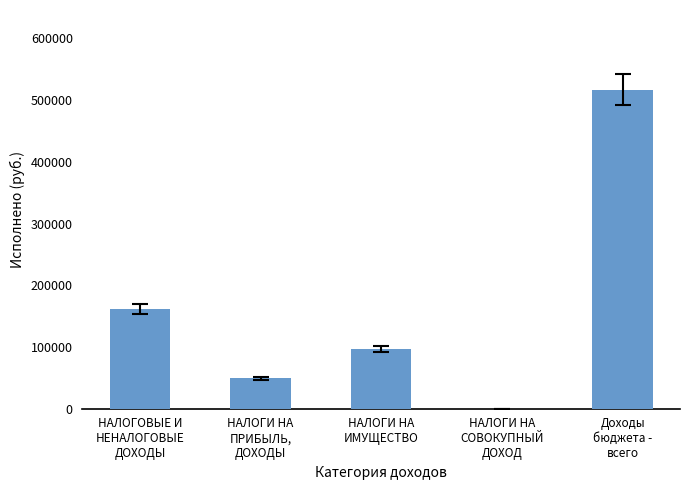

What is the greatest value displayed?

516559.3